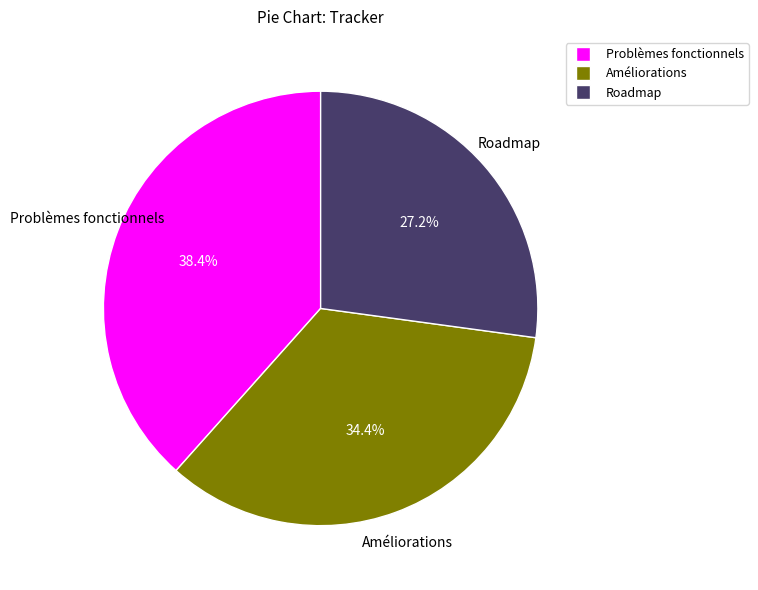

How many segments does this pie chart have?

3